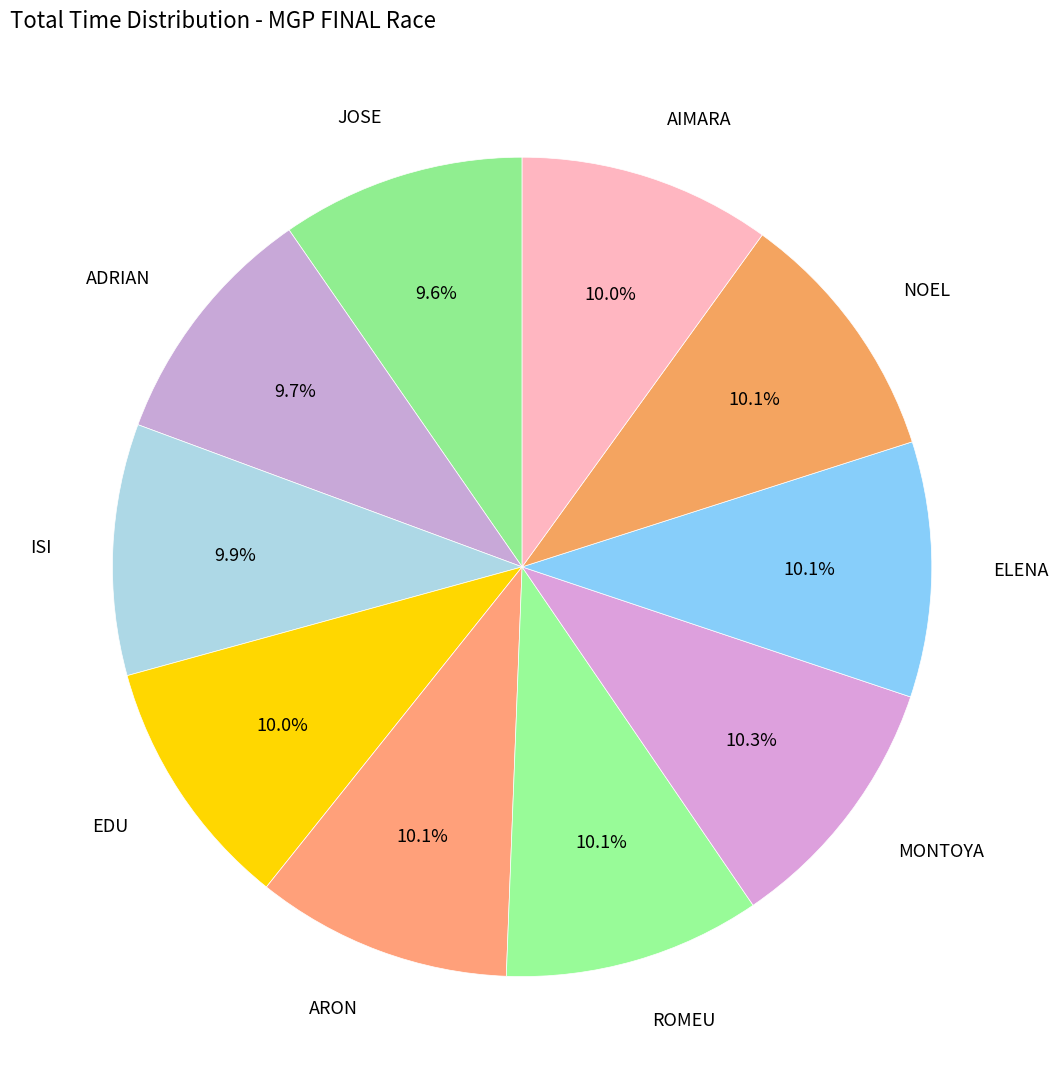

How many slices are in this pie chart?

10